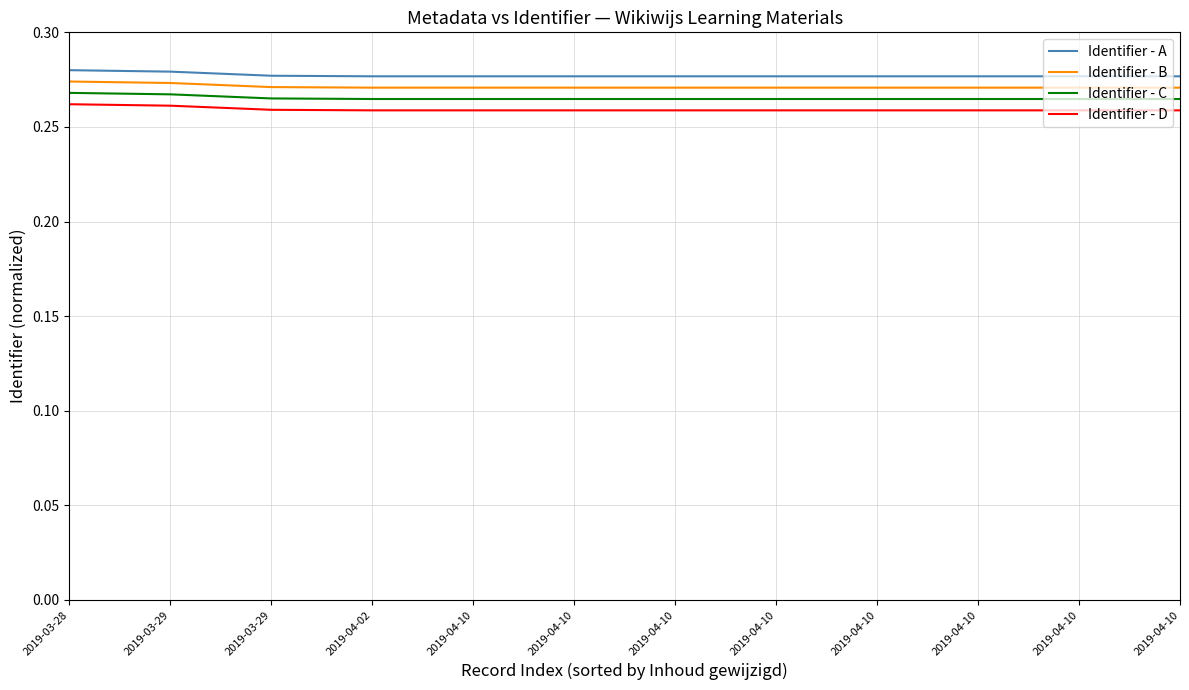

At how many categories does at least one series exceed 0?

12